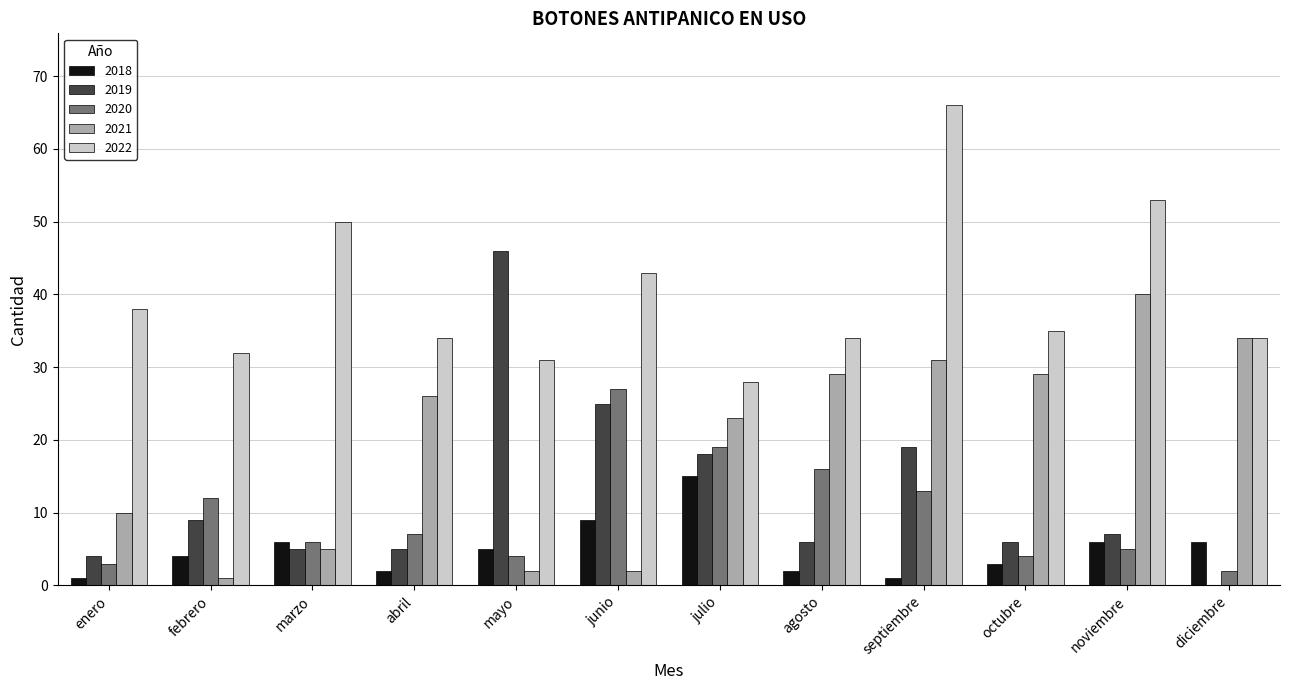

What is the average value of the 2022 series?

40